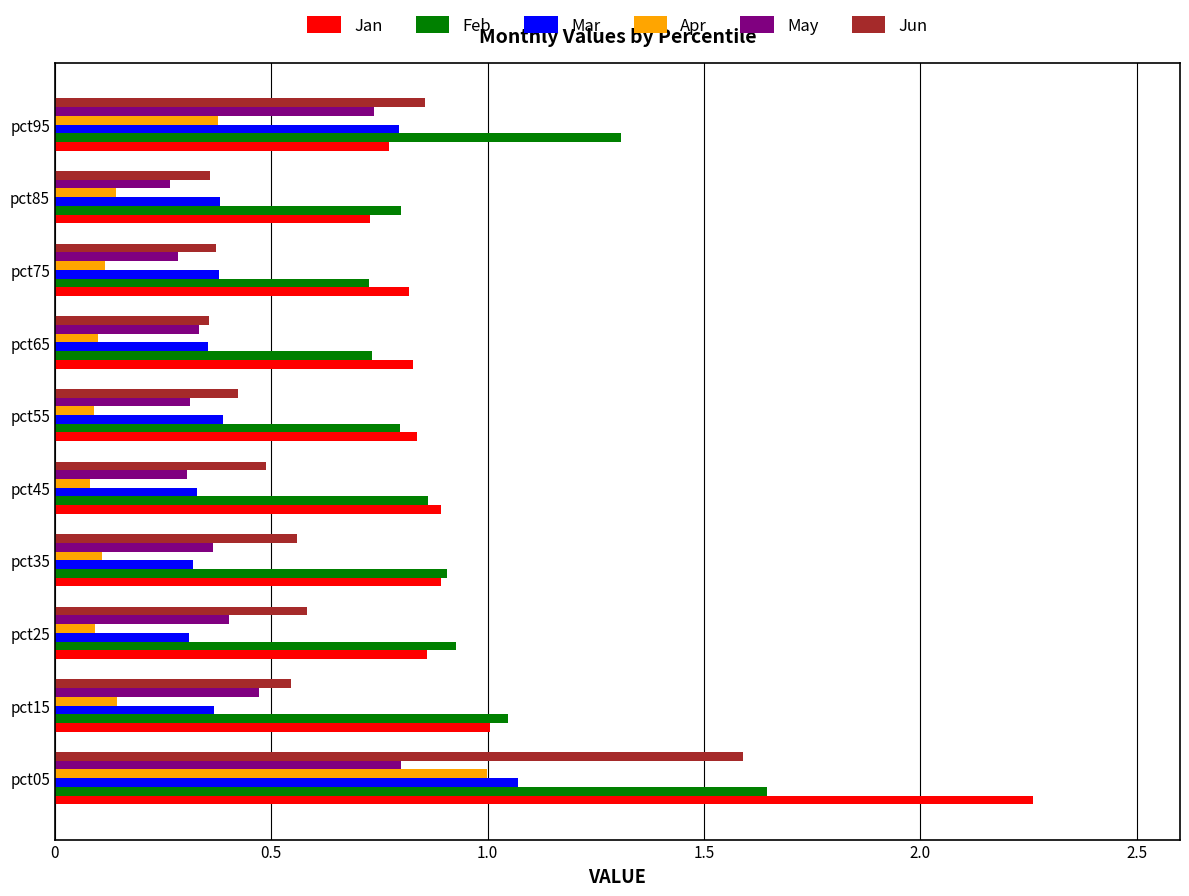

Which label corresponds to the largest value in the chart?

pct05